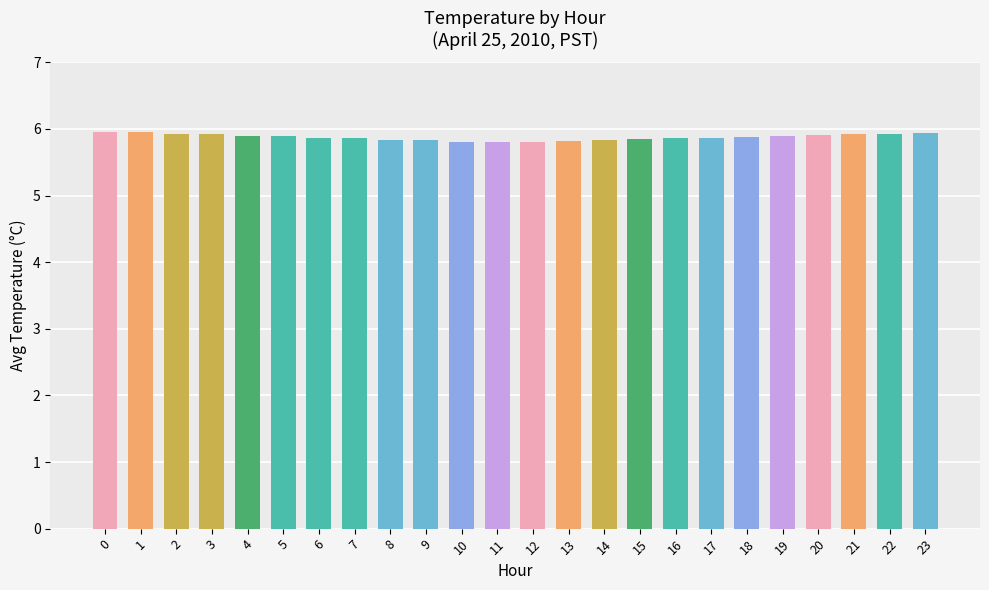

What is the average value?

5.9